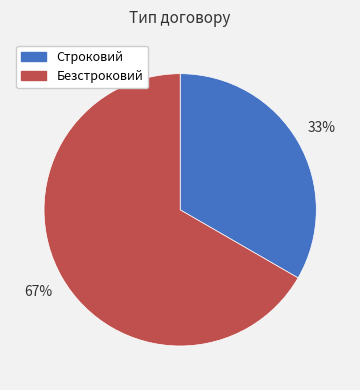

Does Строковий account for over 50% of the chart?

No